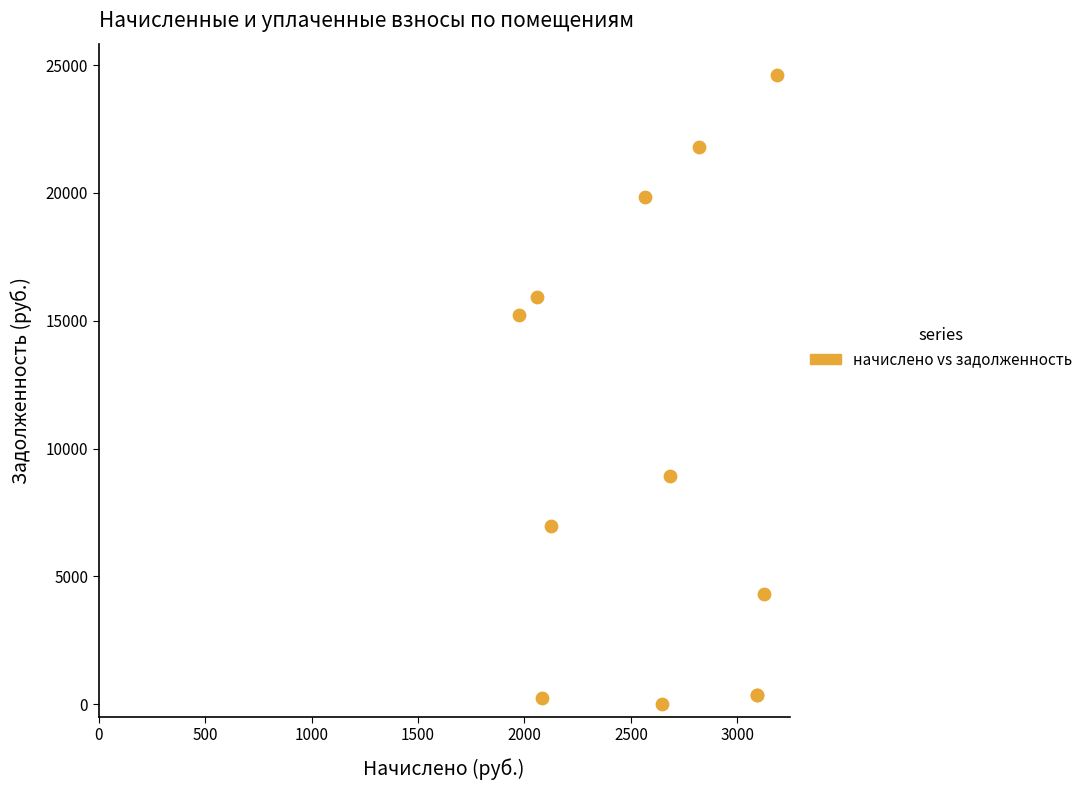

What Y value in the scatter plot is closest to 12303?

15237.2